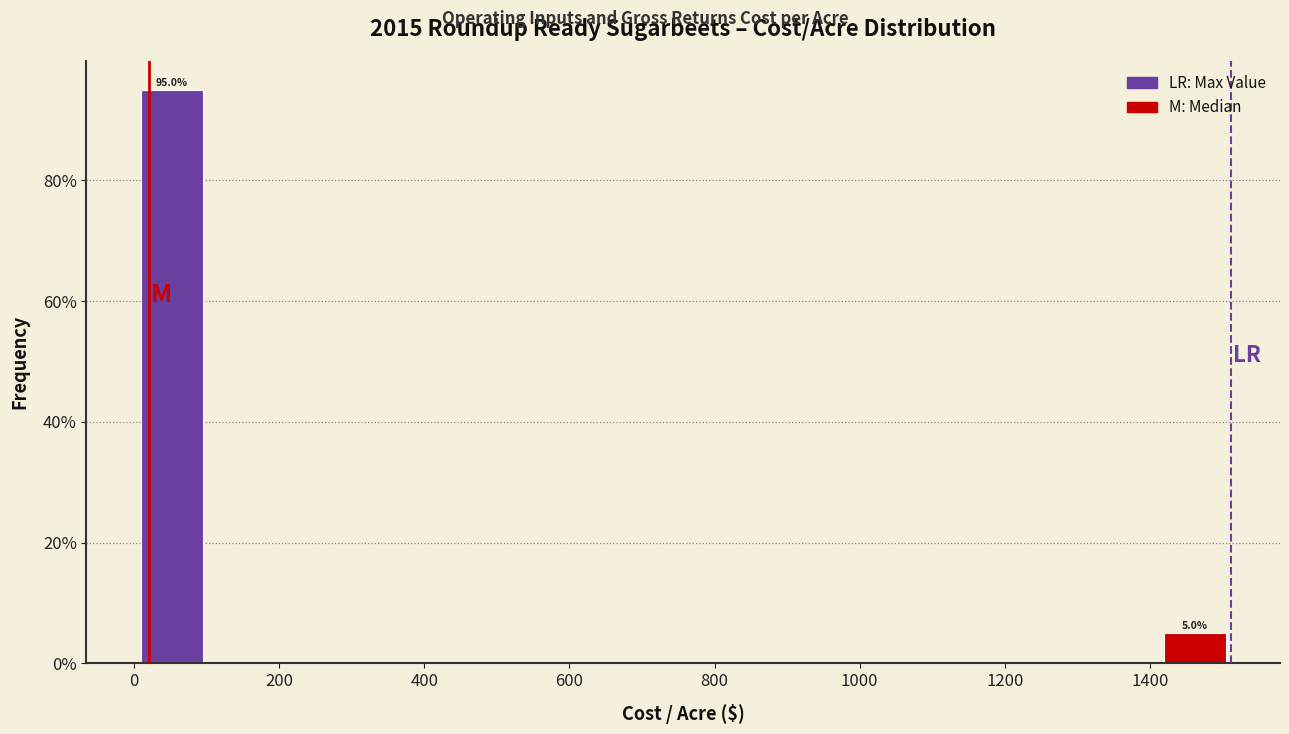

Which range on the x-axis has the tallest bar?

0 to 100